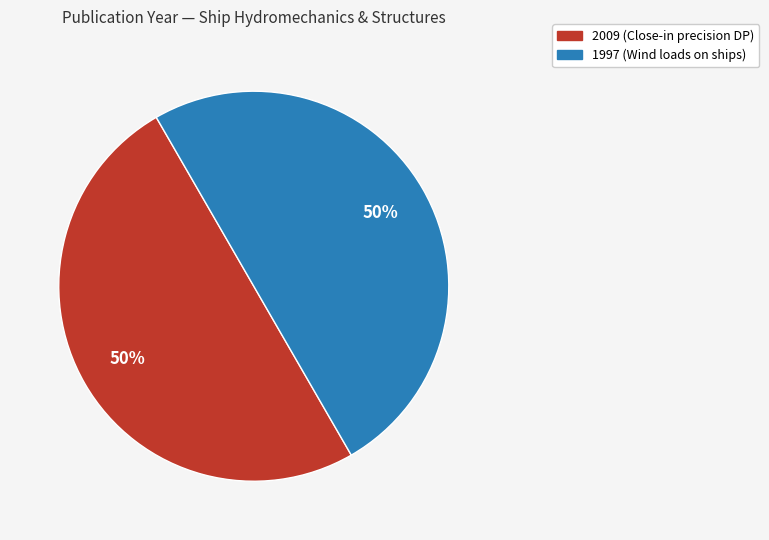

Is it true that 1997 (Wind loads on ships) is 50% of the pie?

True